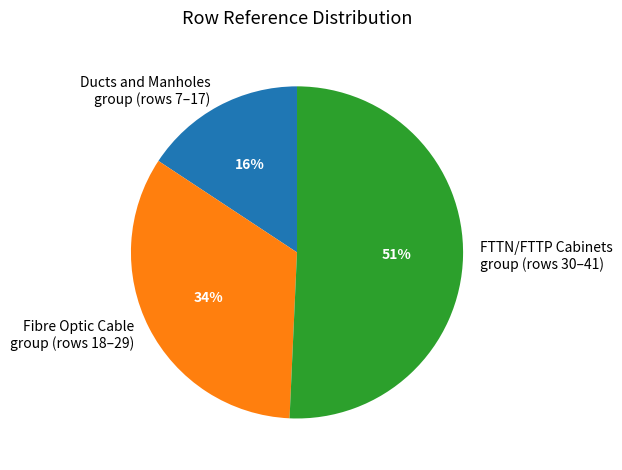

To the nearest percent, what percentage of the pie is Ducts and Manholes group (rows 7–17)?

16%